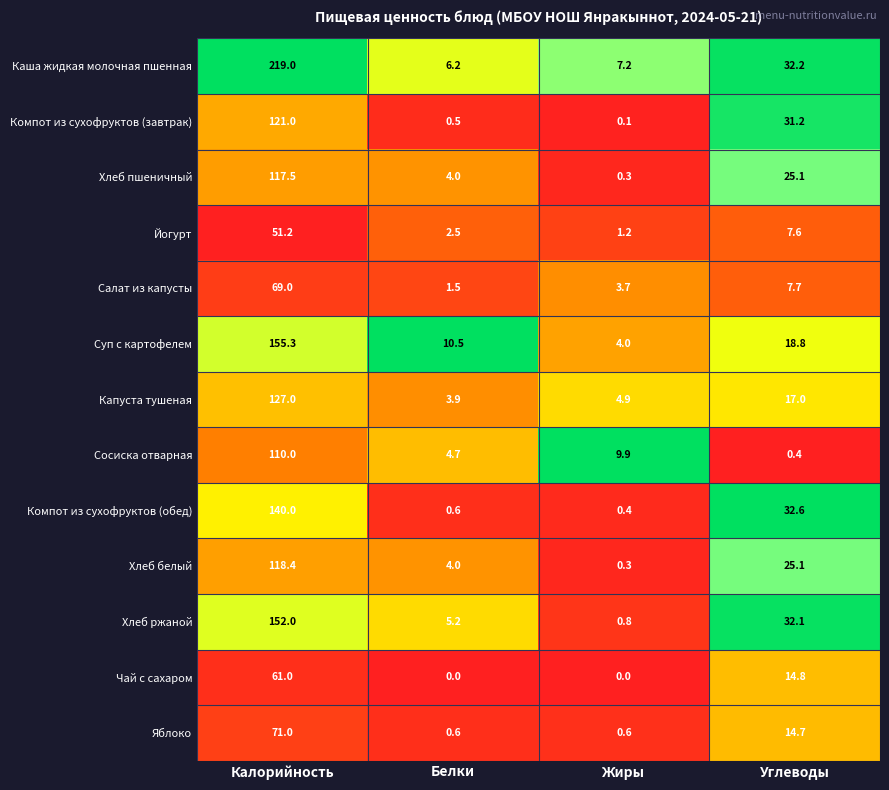

Which series has the widest spread of values?

Каша жидкая молочная пшенная